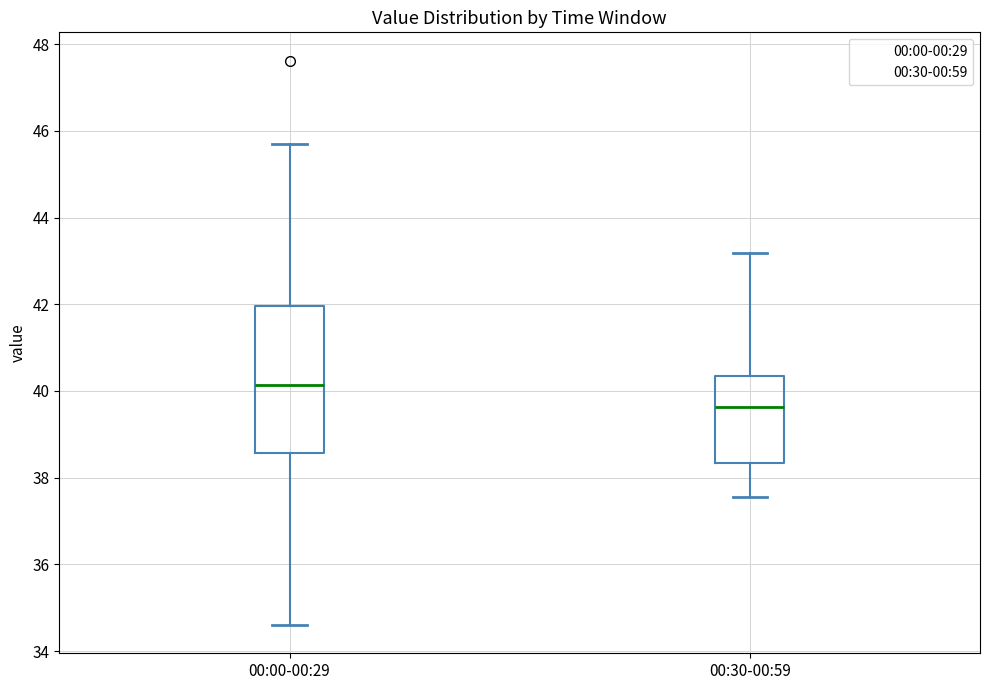

Which box is the tallest, from its lower edge to its upper edge?

00:00-00:29